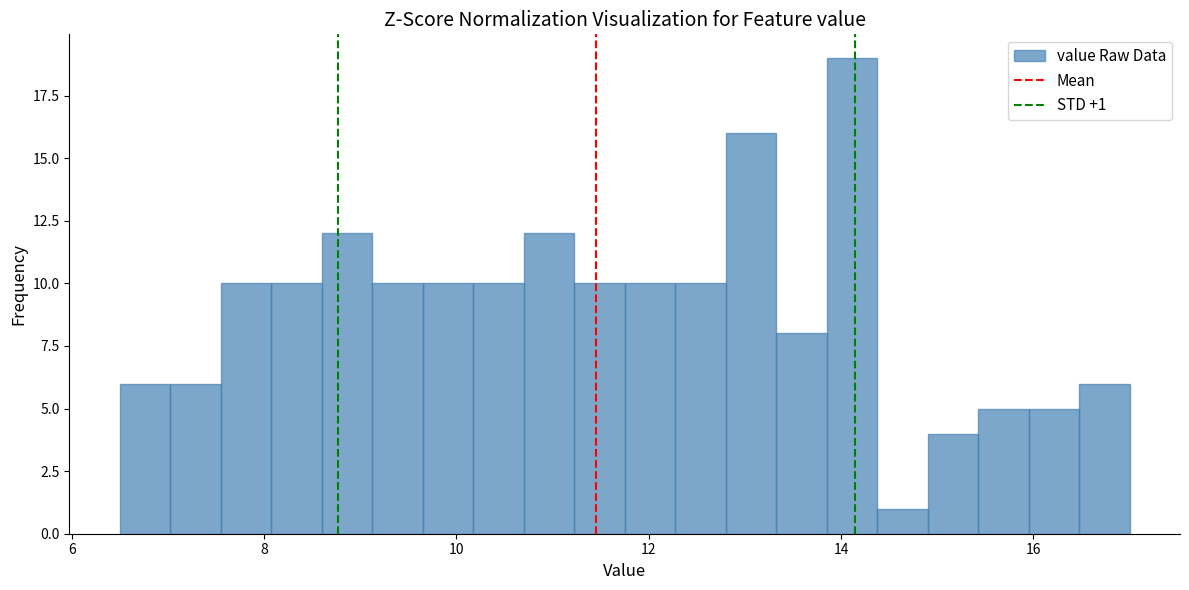

Read against the x-axis, roughly where is the centre of the tallest bar?

14.2